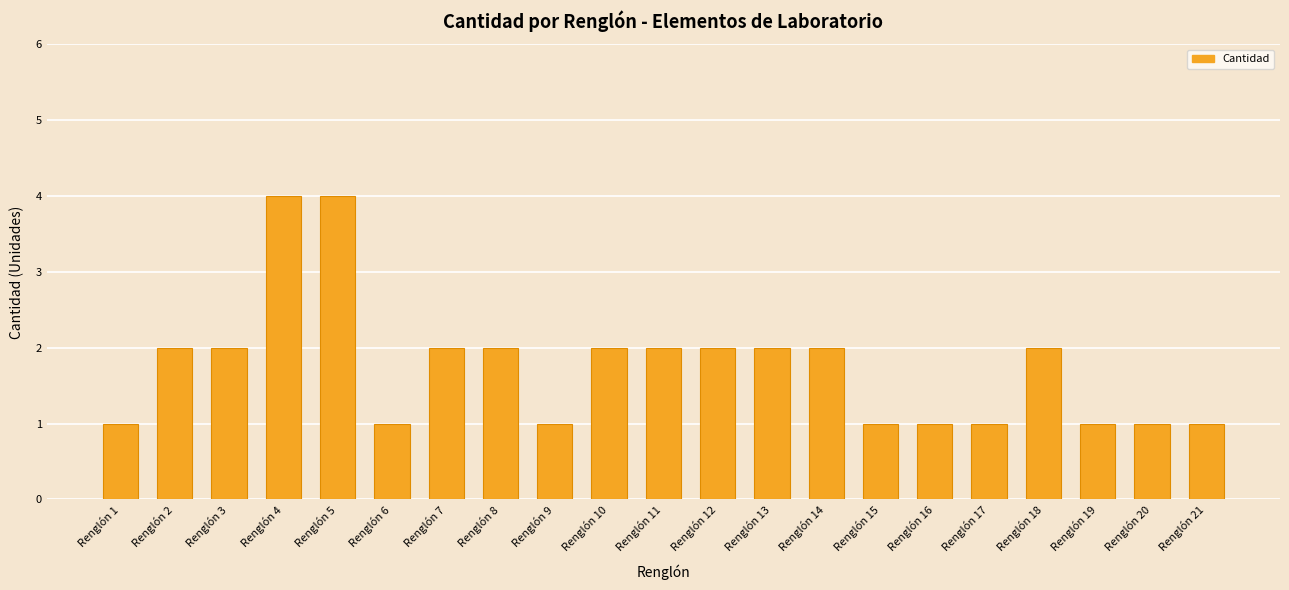

Reading right to left, what are all the values shown in this chart?

Renglón 21=1	Renglón 20=1	Renglón 19=1	Renglón 18=2	Renglón 17=1	Renglón 16=1	Renglón 15=1	Renglón 14=2	Renglón 13=2	Renglón 12=2	Renglón 11=2	Renglón 10=2	Renglón 9=1	Renglón 8=2	Renglón 7=2	Renglón 6=1	Renglón 5=4	Renglón 4=4	Renglón 3=2	Renglón 2=2	Renglón 1=1